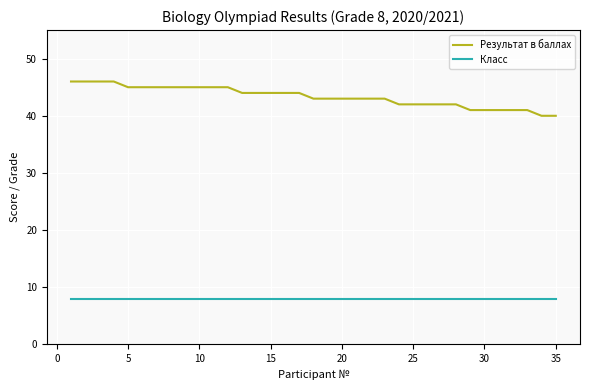

Which series has the largest total across all categories?

Результат в баллах